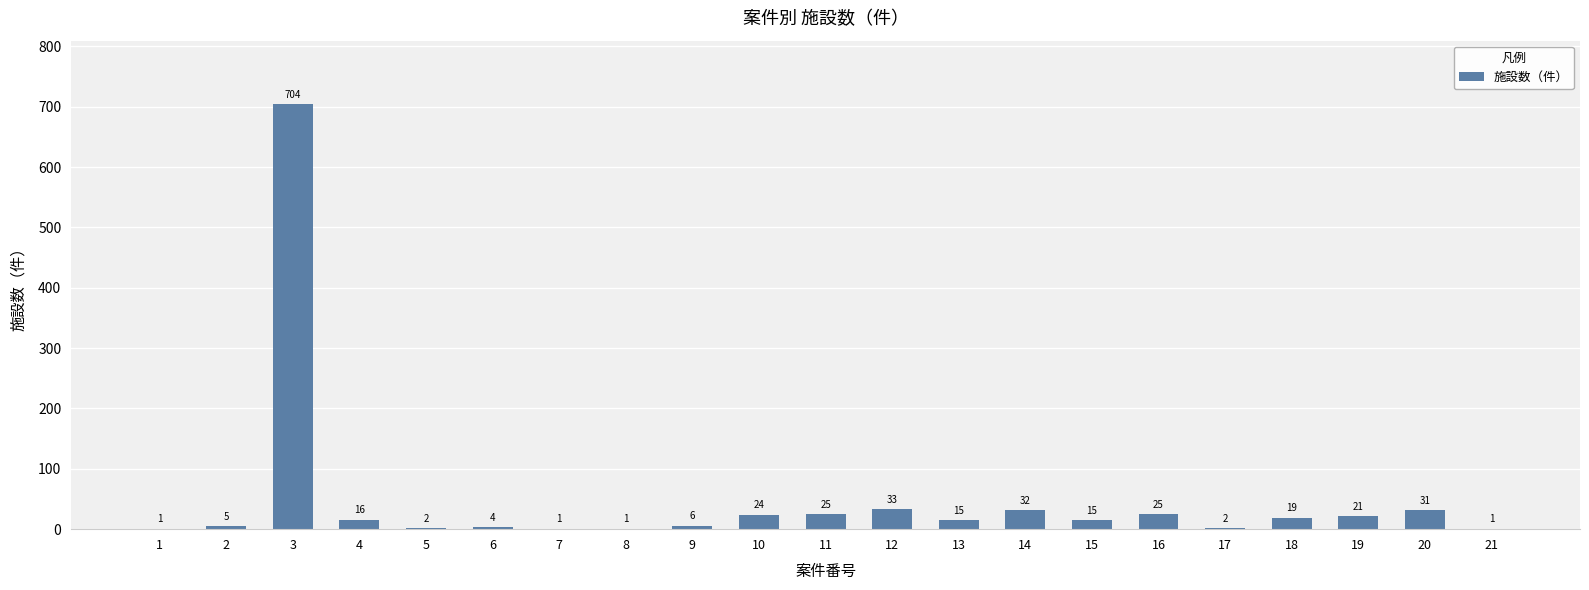

What is the change in value from 3 to 19?

-683